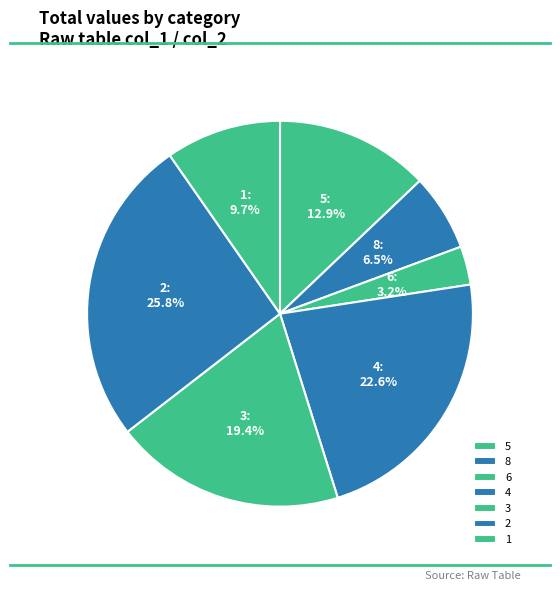

Rank the categories by value from lowest to highest.

6, 8, 1, 5, 3, 4, 2